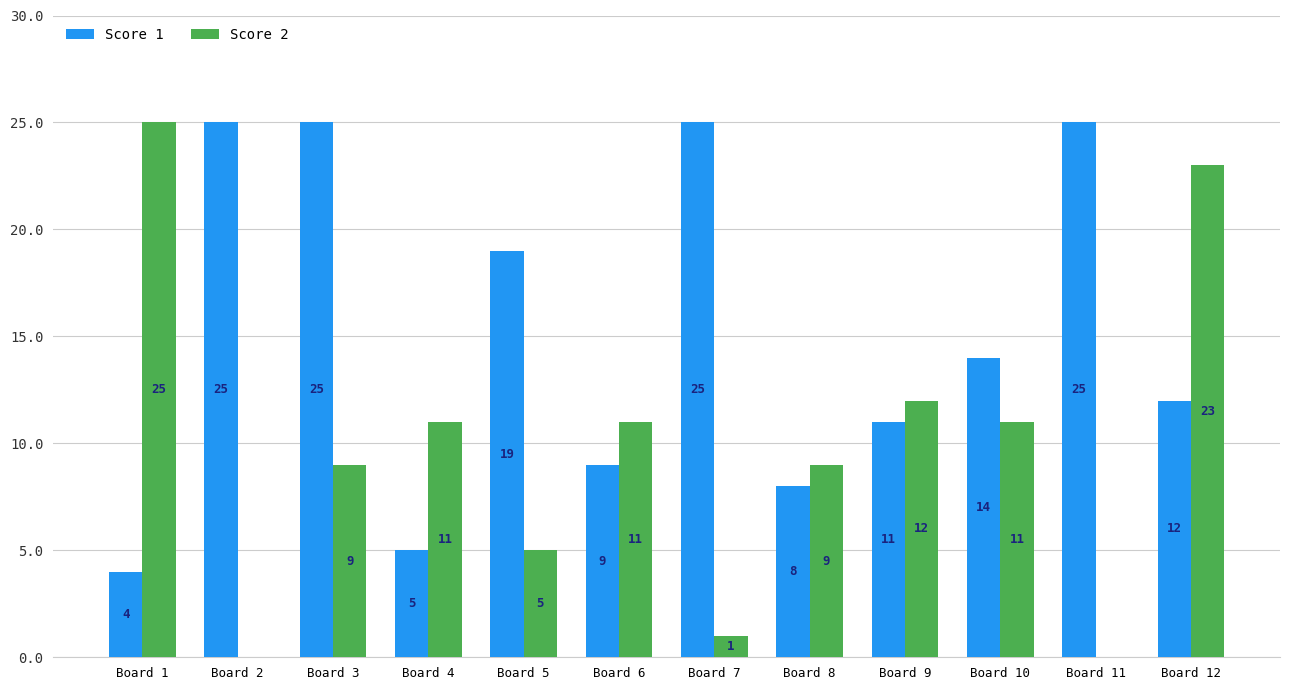

How many distinct data groups are displayed?

2